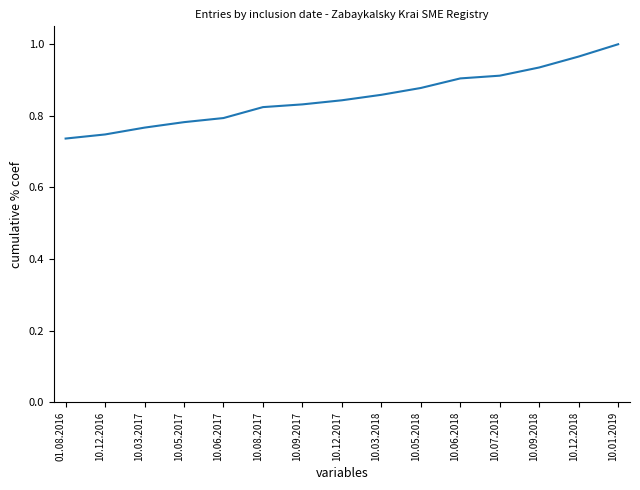

At which category does the chart reach its peak across all series?

10.01.2019